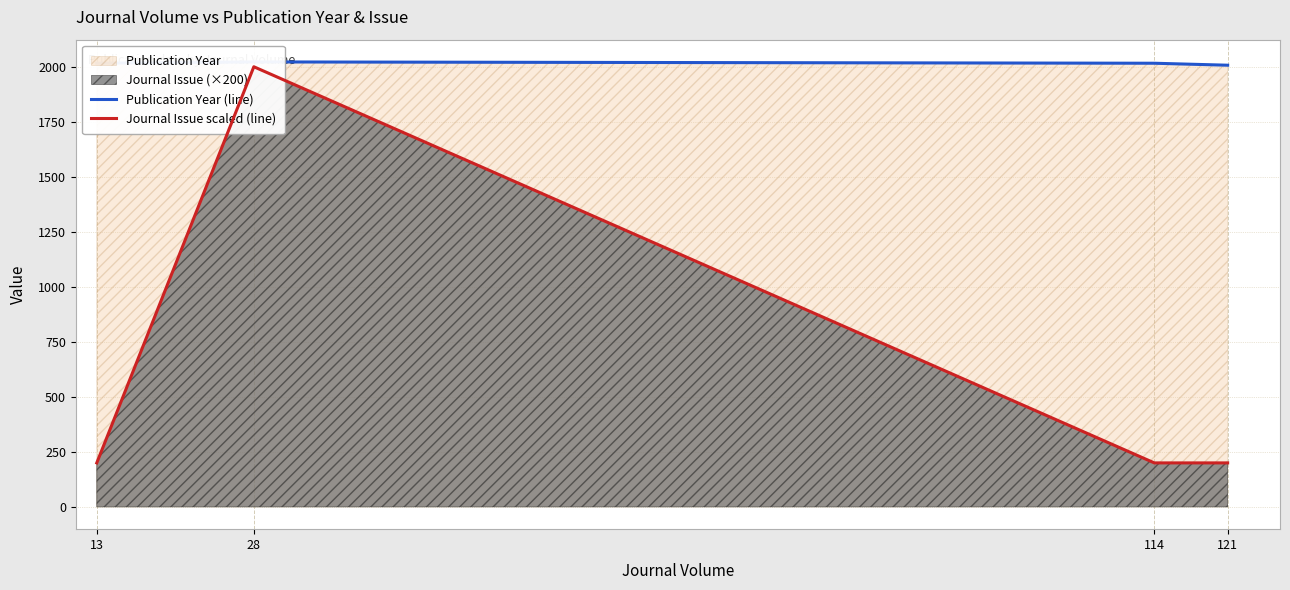

At which label is Journal Issue scaled (line) closest to 1100?

13